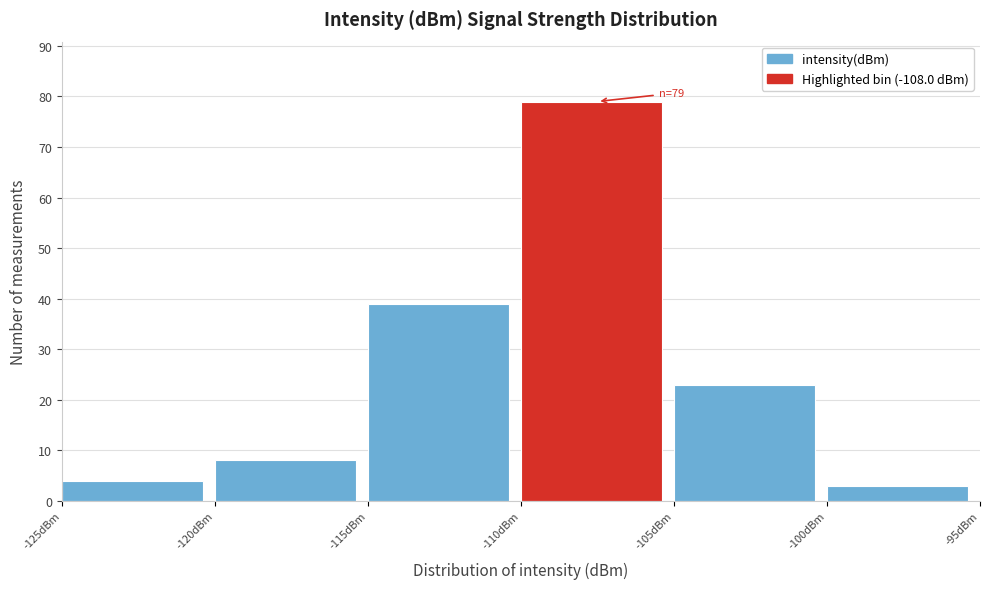

Which range on the x-axis has the tallest bar?

-110 to -105